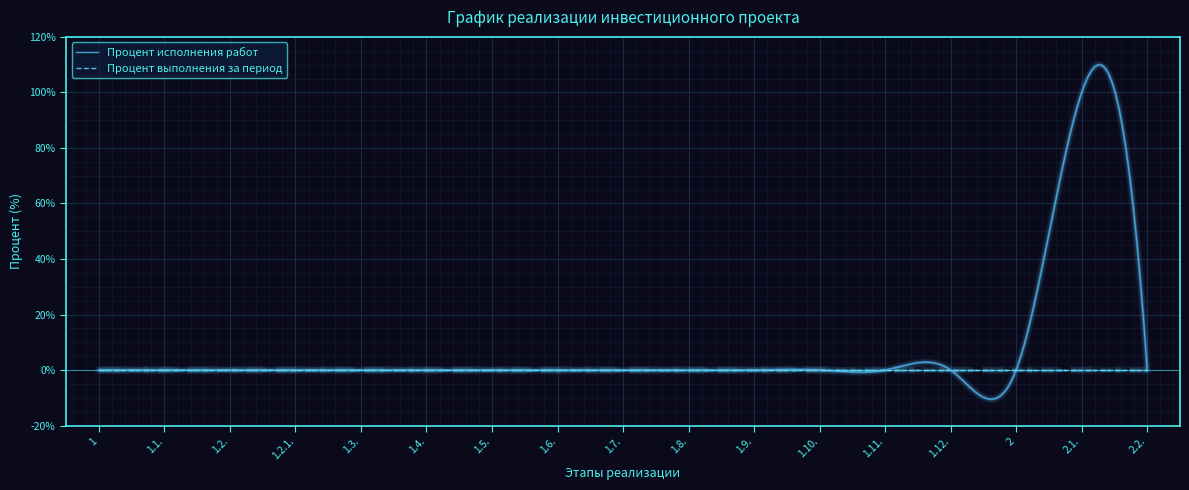

What is the maximum value shown in the chart?

109.9